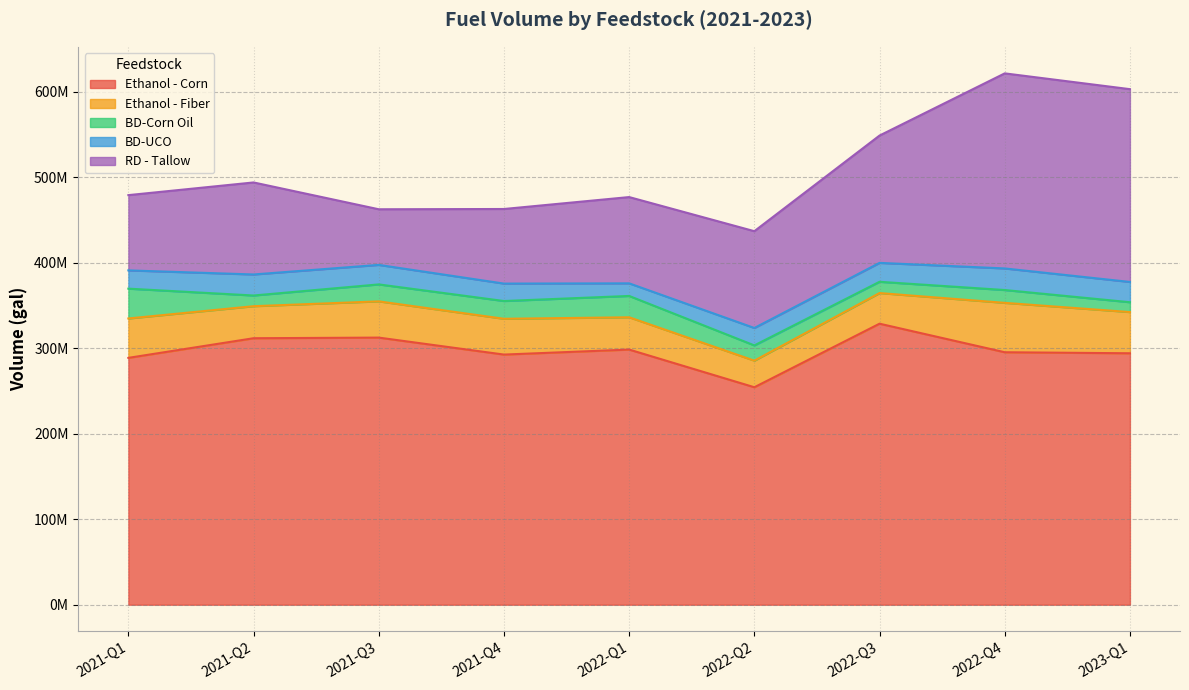

Reading left to right, what are all the values shown in this chart?

Ethanol - Corn: 2021-Q1=288691395	2021-Q2=311667752	2021-Q3=312395934	2021-Q4=292545221	2022-Q1=298404124	2022-Q2=254330682	2022-Q3=328655034	2022-Q4=295266329	2023-Q1=294068419
Ethanol - Fiber: 2021-Q1=46078311	2021-Q2=37457488	2021-Q3=42391071	2021-Q4=41859641	2022-Q1=37765012	2022-Q2=31093175	2022-Q3=35834037	2022-Q4=57773864	2023-Q1=48189745
BD-Corn Oil: 2021-Q1=34878837	2021-Q2=12508989	2021-Q3=19825789	2021-Q4=20777689	2022-Q1=24940888	2022-Q2=17833860	2022-Q3=13176251	2022-Q4=14997862	2023-Q1=11512200
BD-UCO: 2021-Q1=21359198	2021-Q2=24600969	2021-Q3=22814059	2021-Q4=20388494	2022-Q1=14748538	2022-Q2=20380263	2022-Q3=22125230	2022-Q4=25252987	2023-Q1=23713336
RD - Tallow: 2021-Q1=88019352	2021-Q2=107619798	2021-Q3=65064766	2021-Q4=87236011	2022-Q1=100889396	2022-Q2=113215185	2022-Q3=148915937	2022-Q4=228133592	2023-Q1=225477491